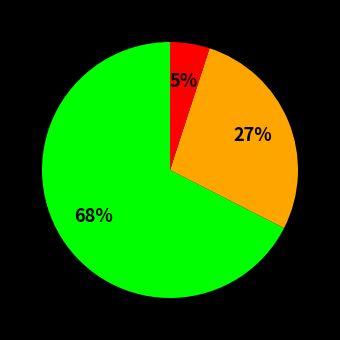

To the nearest percent, what is the average slice percentage?

33%